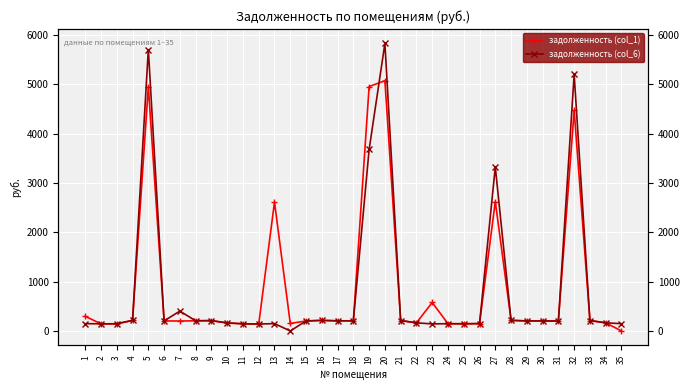

True or false: задолженность (col_1) has more than 0 points higher than both neighbors.

True